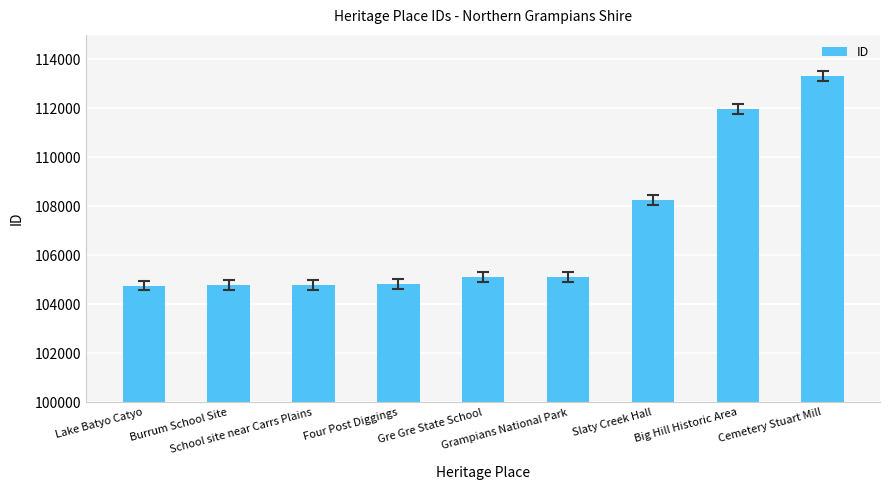

Where is the data nearest to the value 109039?

Slaty Creek Hall